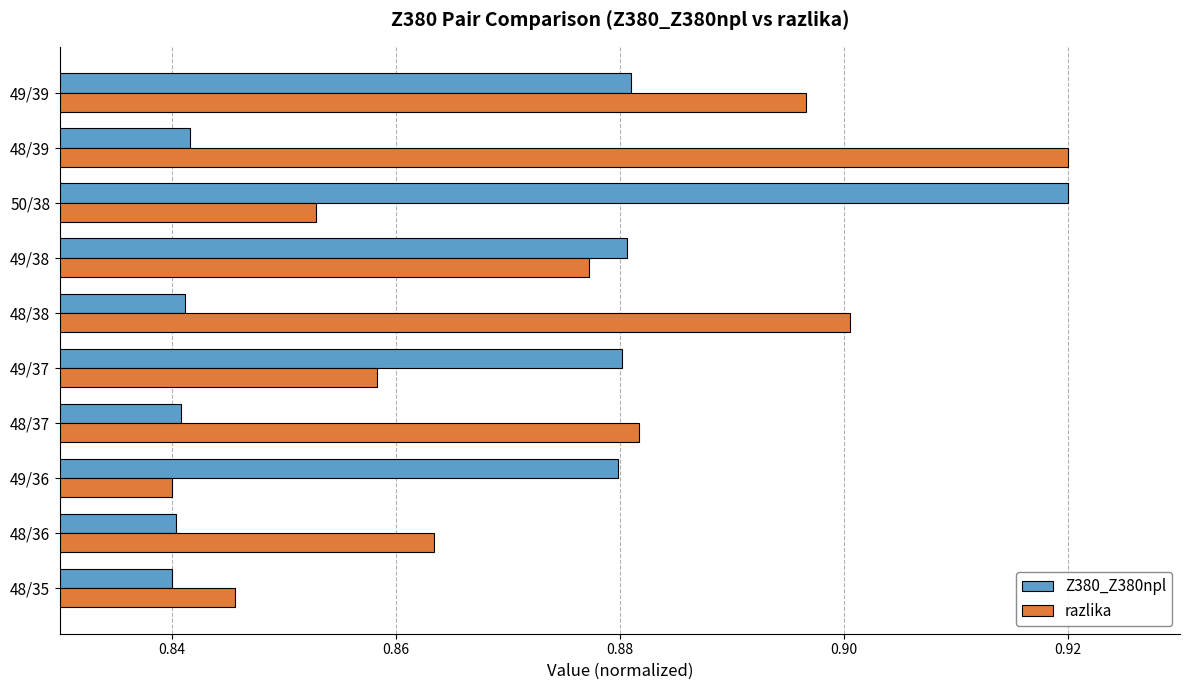

Where is razlika nearest to the value 0?

49/36